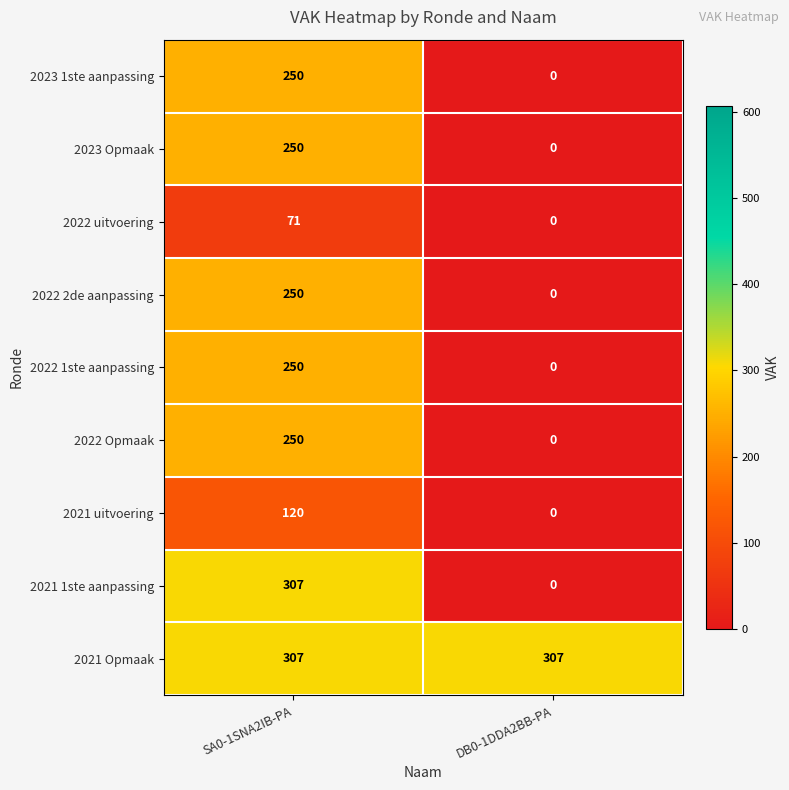

What value does the 2023 1ste aanpassing series have at SA0-1SNA2IB-PA, to the nearest 50?

250